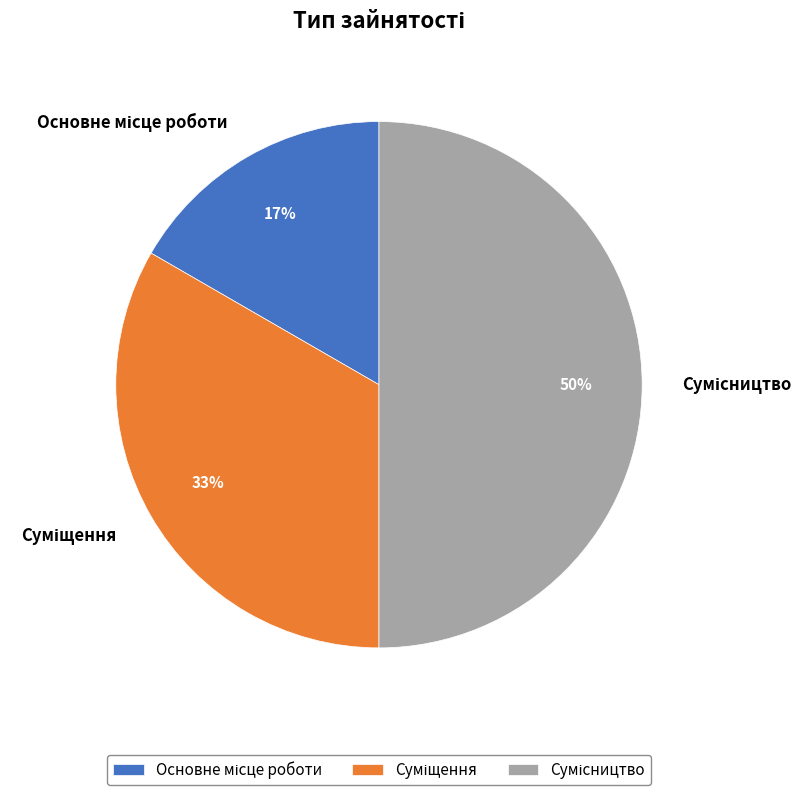

To the nearest percent, what is the average slice percentage?

33%